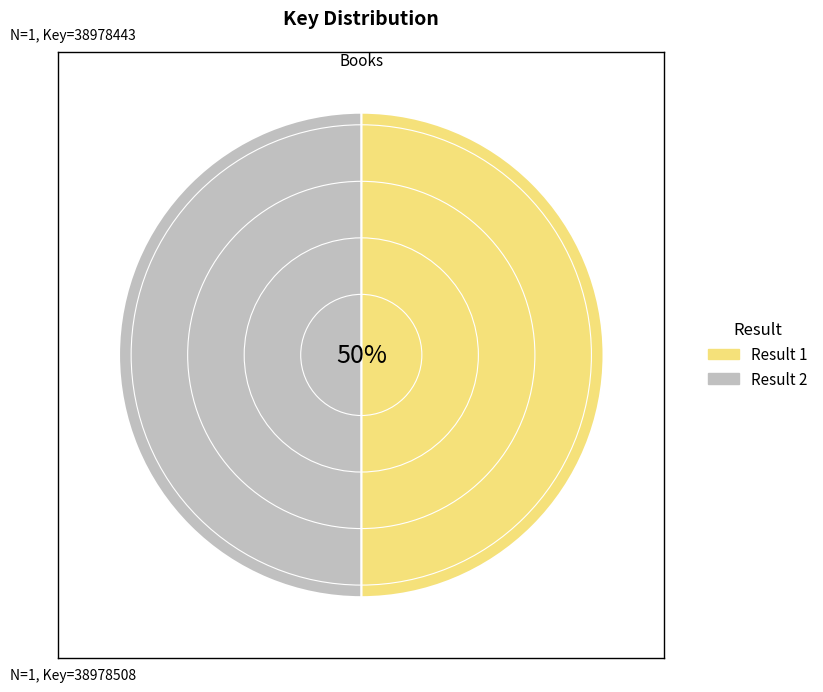

To the nearest percent, what percentage of the pie is Result 1?

50%